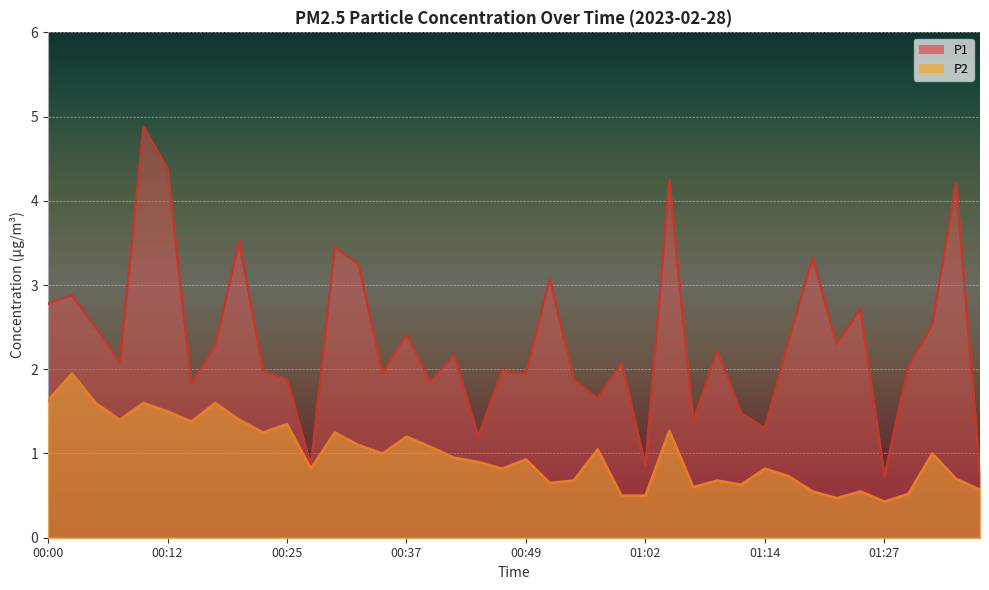

What are all the series names shown in the legend?

P1, P2